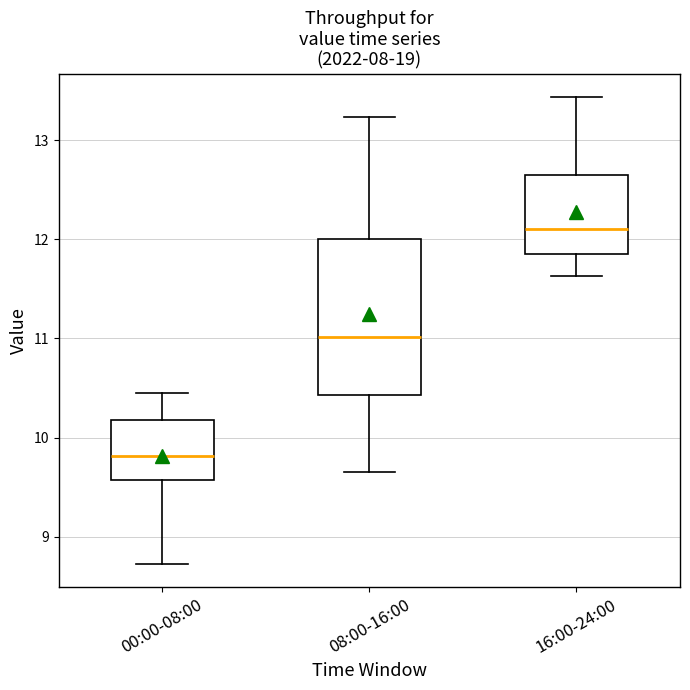

Comparing the boxes themselves (not the whiskers), which one is the tallest?

08:00-16:00